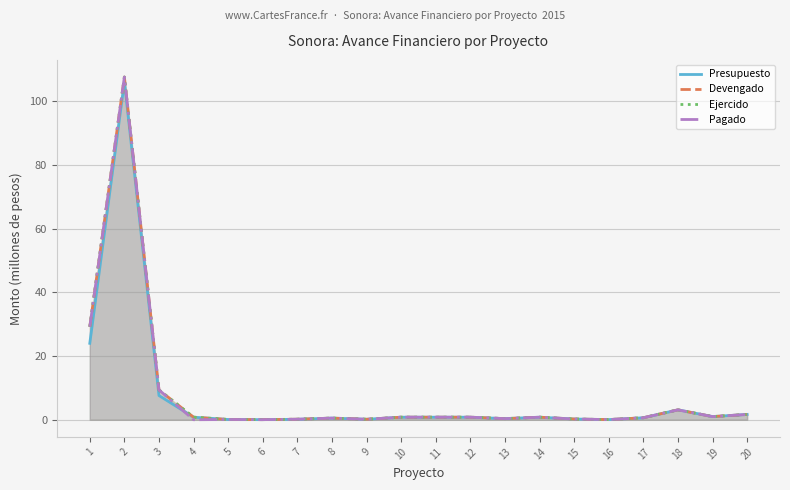

Reading left to right, list all the values displayed in this chart.

Presupuesto: 24.0	106.2	7.6	0.8	0.1	0.0	0.1	0.5	0.1	0.8	0.8	0.8	0.4	0.8	0.2	0.0	0.6	3.1	1.0	1.7
Devengado: 29.2	107.6	9.4	0.8	0.1	0.0	0.2	0.5	0.1	0.8	0.8	0.8	0.4	0.8	0.2	0.0	0.6	3.1	1.0	1.7
Ejercido: 29.2	107.6	9.4	0.8	0.1	0.0	0.2	0.5	0.1	0.8	0.8	0.8	0.4	0.8	0.2	0.0	0.6	3.1	1.0	1.7
Pagado: 29.2	107.6	9.4	0.0	0.1	0.0	0.2	0.5	0.1	0.8	0.8	0.8	0.4	0.8	0.2	0.0	0.6	3.1	1.0	1.7